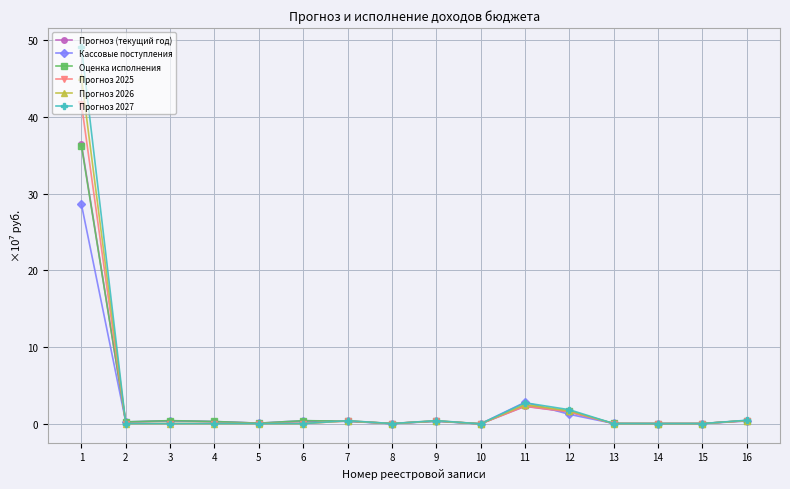

True or false: Оценка исполнения has more than 2 points higher than both neighbors.

True